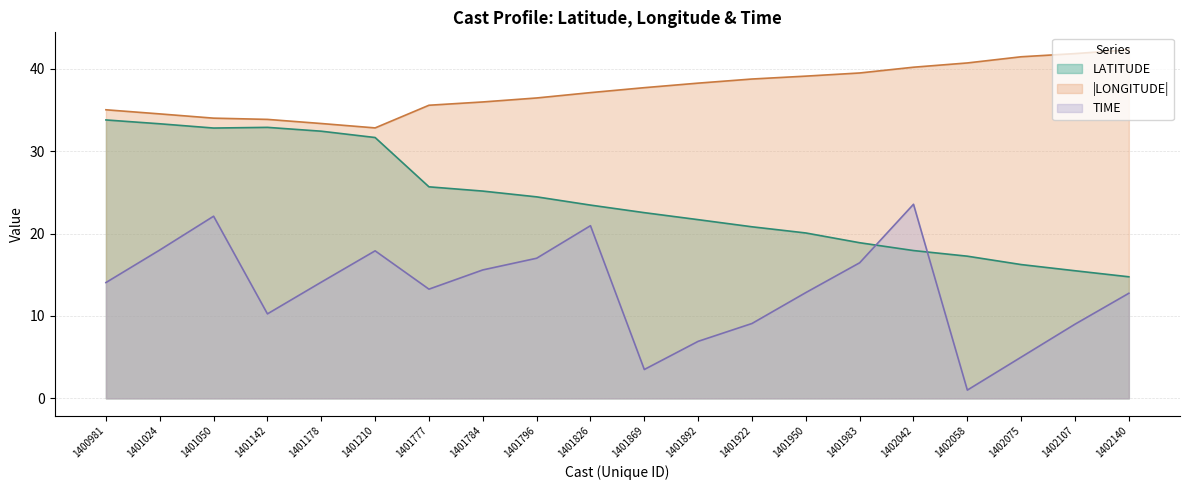

How many interior local valleys does the LONGITUDE series have?

1